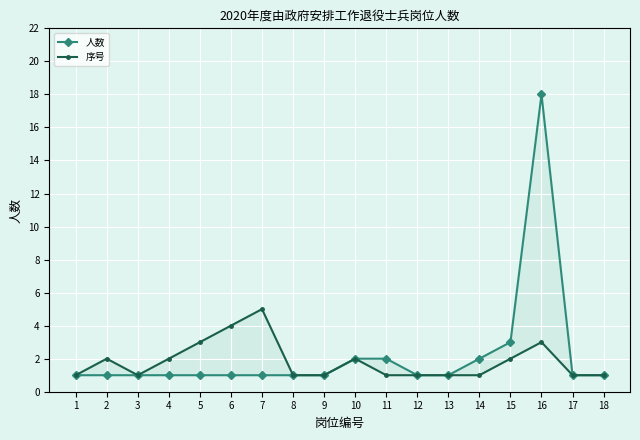

Reading right to left, what are all the values shown in this chart?

人数: 18=1	17=1	16=18	15=3	14=2	13=1	12=1	11=2	10=2	9=1	8=1	7=1	6=1	5=1	4=1	3=1	2=1	1=1
序号: 18=1	17=1	16=3	15=2	14=1	13=1	12=1	11=1	10=2	9=1	8=1	7=5	6=4	5=3	4=2	3=1	2=2	1=1